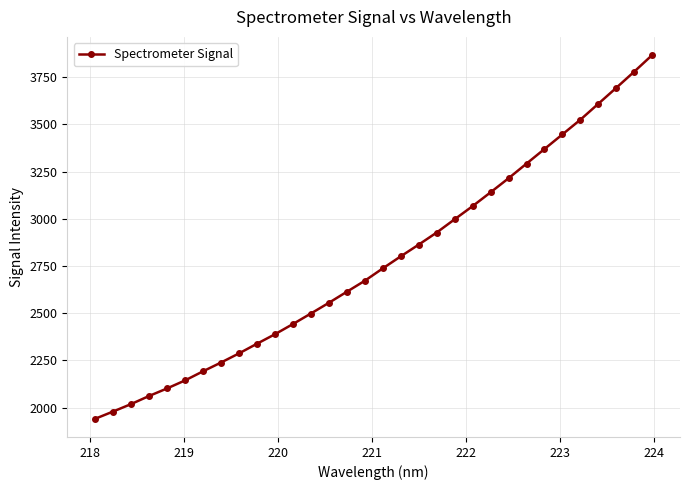

True or false: the data has more than 2 interior local peaks.

False